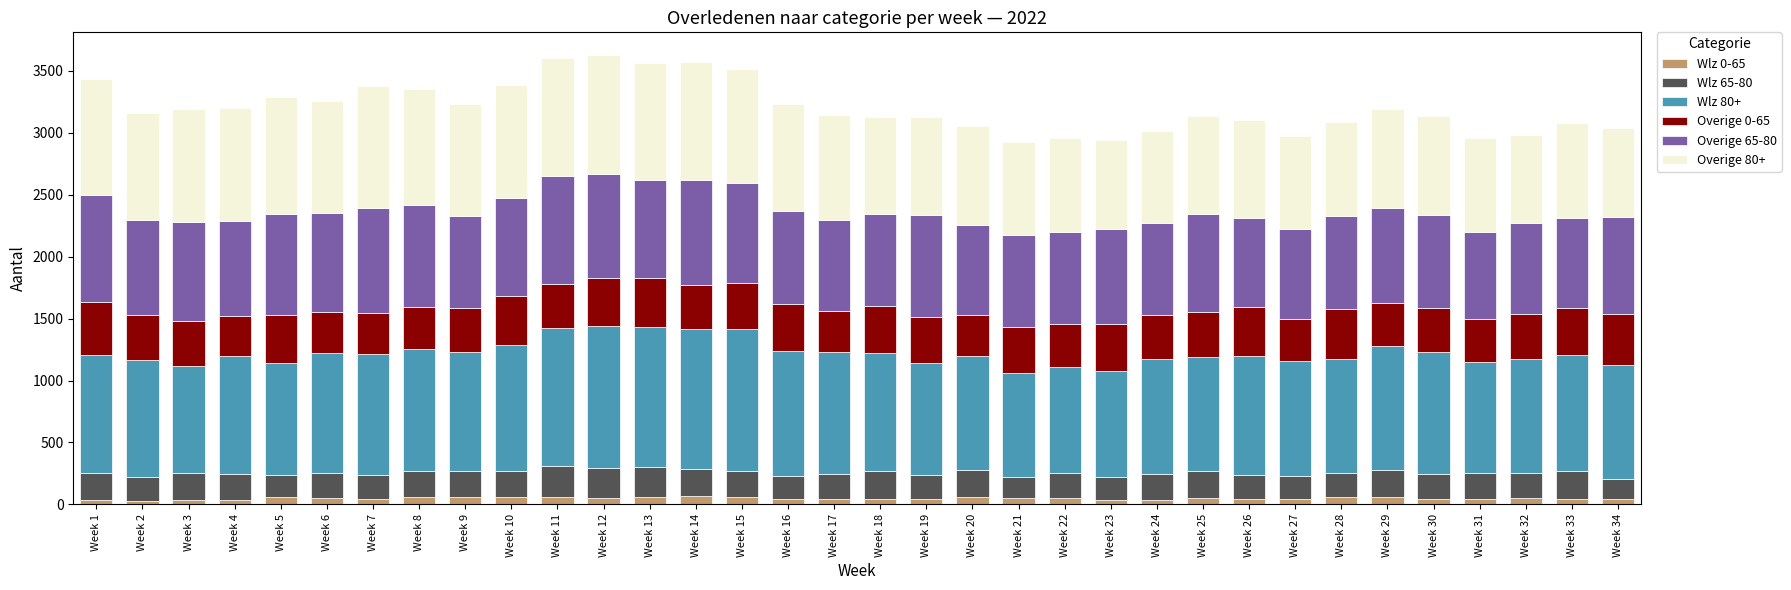

Are the bars horizontal?

No